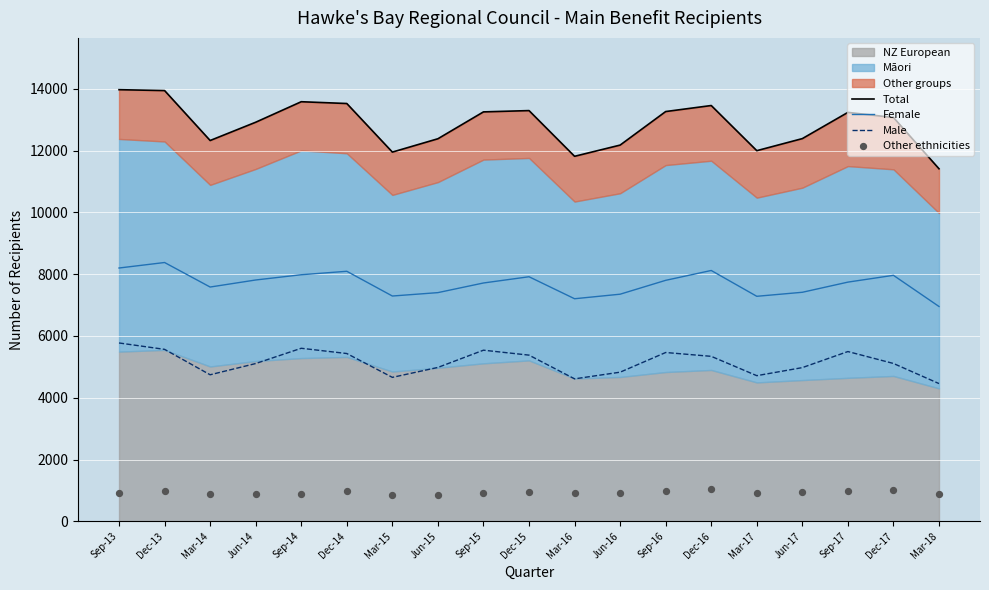

What is the total value across all series at Mar-15?

24762